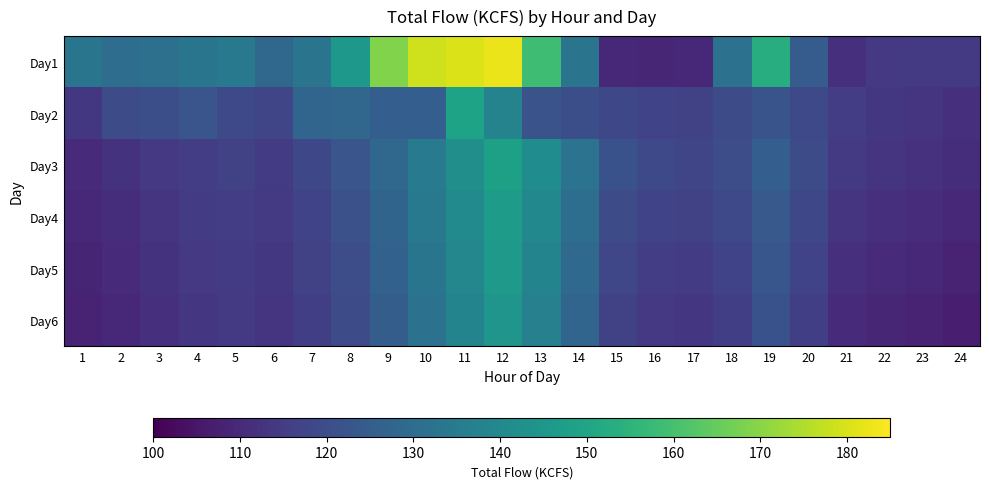

Reading left to right, transcribe all the data shown in this chart.

Day1: 1=132.9	2=130.3	3=131.3	4=133.0	5=134.2	6=128.7	7=132.8	8=145.3	9=169.0	10=179.0	11=180.6	12=182.5	13=158.7	14=132.8	15=109.9	16=109.0	17=109.8	18=131.8	19=153.1	20=124.9	21=111.4	22=114.0	23=114.6	24=114.3
Day2: 1=113.8	2=119.9	3=120.3	4=122.3	5=118.7	6=117.9	7=127.8	8=128.1	9=125.3	10=125.4	11=149.3	12=137.9	13=121.9	14=120.3	15=118.5	16=117.2	17=116.8	18=119.4	19=122.1	20=118.6	21=115.3	22=113.7	23=112.9	24=111.8
Day3: 1=110.2	2=112.4	3=114.1	4=115.3	5=116.7	6=115.2	7=118.4	8=122.3	9=128.7	10=135.4	11=142.1	12=148.3	13=141.2	14=132.5	15=121.3	16=118.6	17=117.9	18=120.1	19=125.3	20=119.8	21=114.6	22=113.2	23=112.1	24=111.0
Day4: 1=109.5	2=111.2	3=113.0	4=114.8	5=115.6	6=114.3	7=117.2	8=121.0	9=127.5	10=134.2	11=140.8	12=146.9	13=139.7	14=130.8	15=119.7	16=117.1	17=116.4	18=118.7	19=123.9	20=118.3	21=113.2	22=111.8	23=110.7	24=109.6
Day5: 1=108.8	2=110.5	3=112.3	4=114.1	5=115.0	6=113.7	7=116.4	8=120.1	9=126.3	10=133.0	11=139.5	12=145.6	13=138.3	14=129.2	15=118.2	16=115.5	17=114.9	18=117.2	19=122.6	20=117.0	21=111.9	22=110.5	23=109.4	24=108.3
Day6: 1=108.1	2=109.8	3=111.6	4=113.4	5=114.3	6=113.0	7=115.7	8=119.4	9=125.2	10=131.9	11=138.3	12=144.3	13=137.0	14=127.7	15=116.7	16=114.0	17=113.4	18=115.7	19=121.3	20=115.7	21=110.6	22=109.2	23=108.1	24=107.0